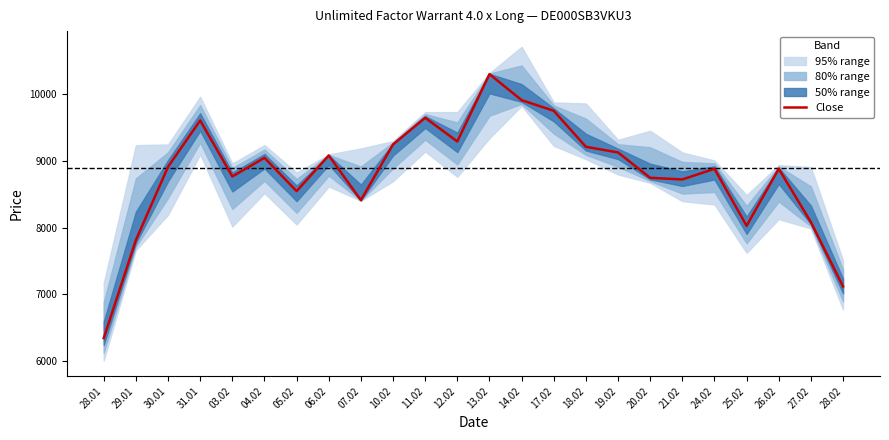

What is the difference between the maximum and second lowest values?

3185